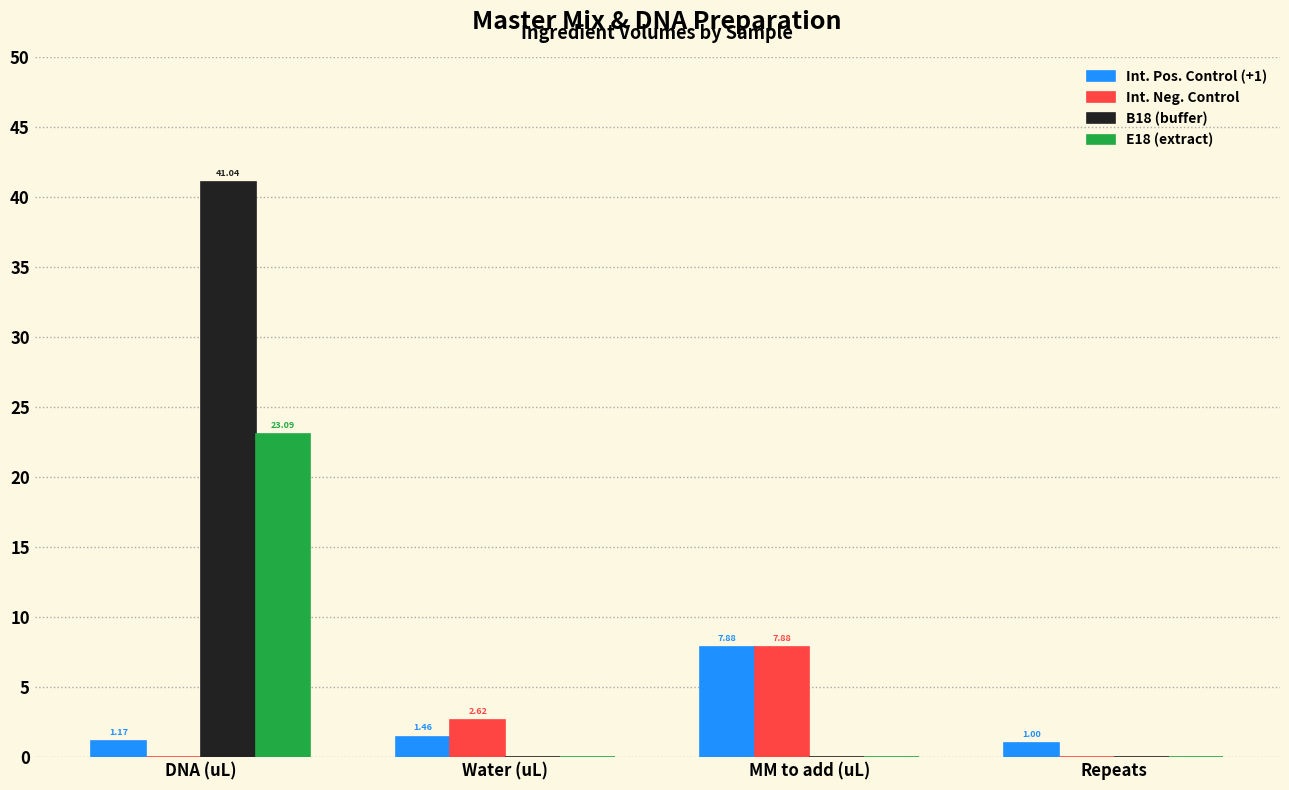

Which series changed the most between DNA (uL) and Repeats?

B18 (buffer)